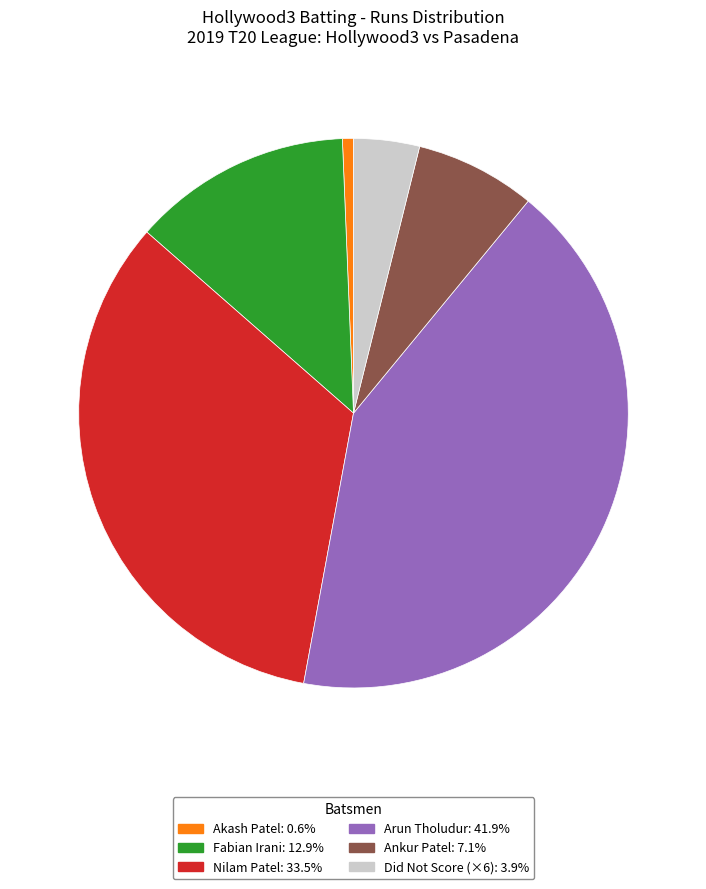

Is there a majority slice in this chart?

No